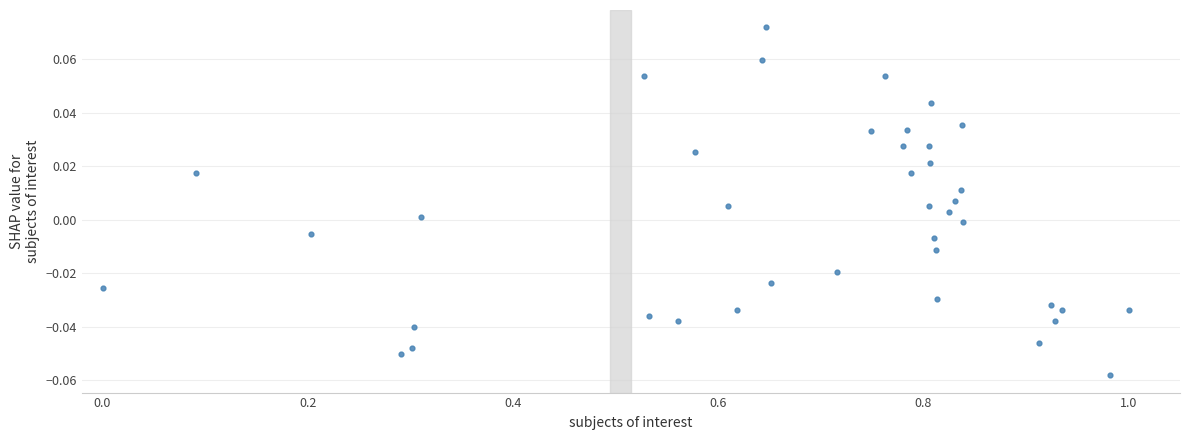

How many data points are displayed?

40